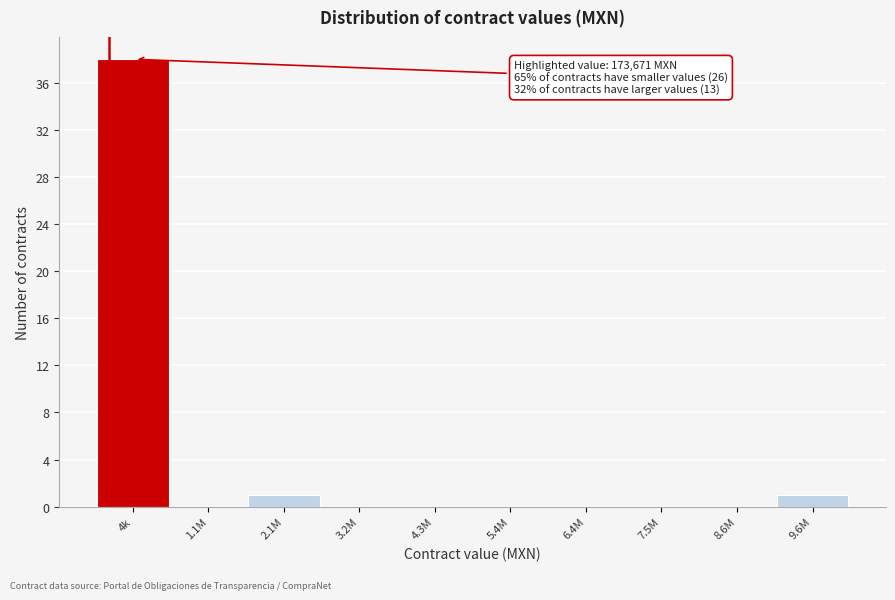

Reading left to right, transcribe all the data shown in this chart.

4k=38	1.1M=0	2.1M=1	3.2M=0	4.3M=0	5.4M=0	6.4M=0	7.5M=0	8.6M=0	9.6M=1